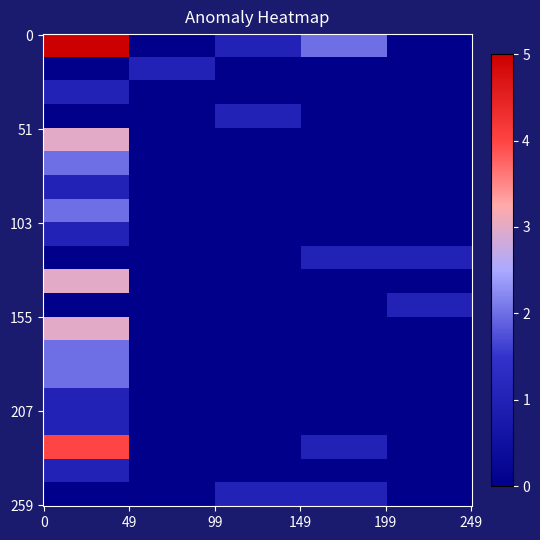

What is the maximum value shown in the chart?

5